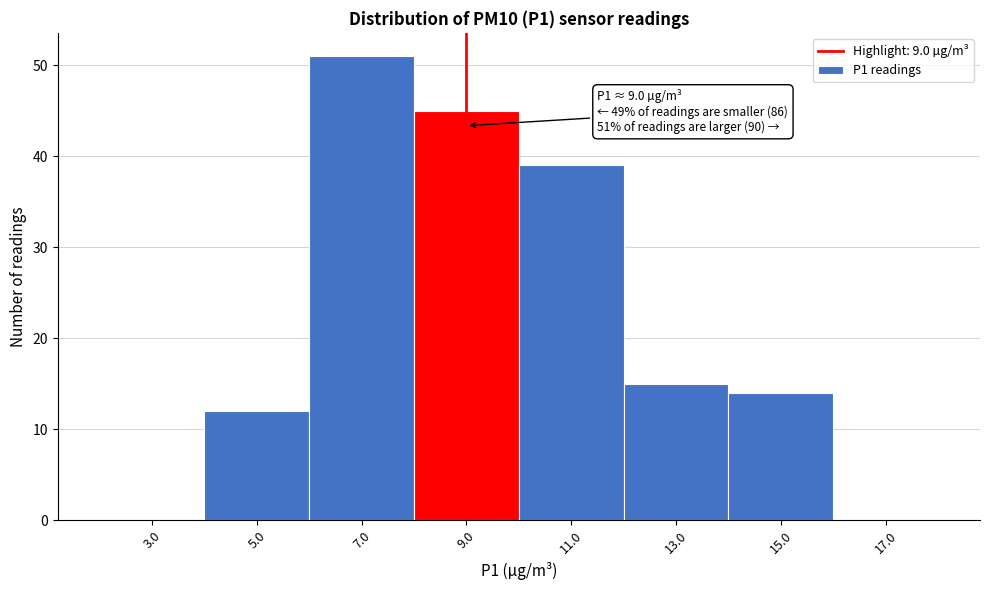

Over which range of the x-axis is the bar tallest?

6 to 8